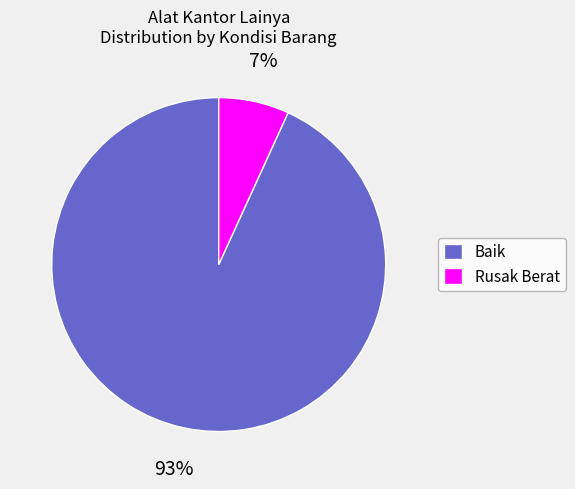

Which has a higher value, Rusak Berat or Baik?

Baik